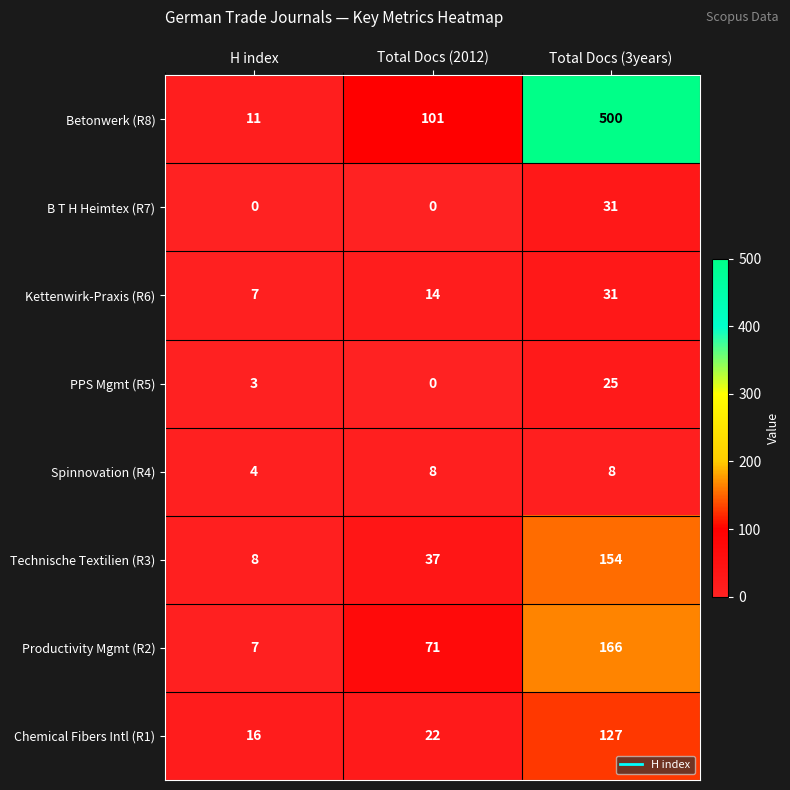

Which category has the highest value across all series?

Total Docs (3years)